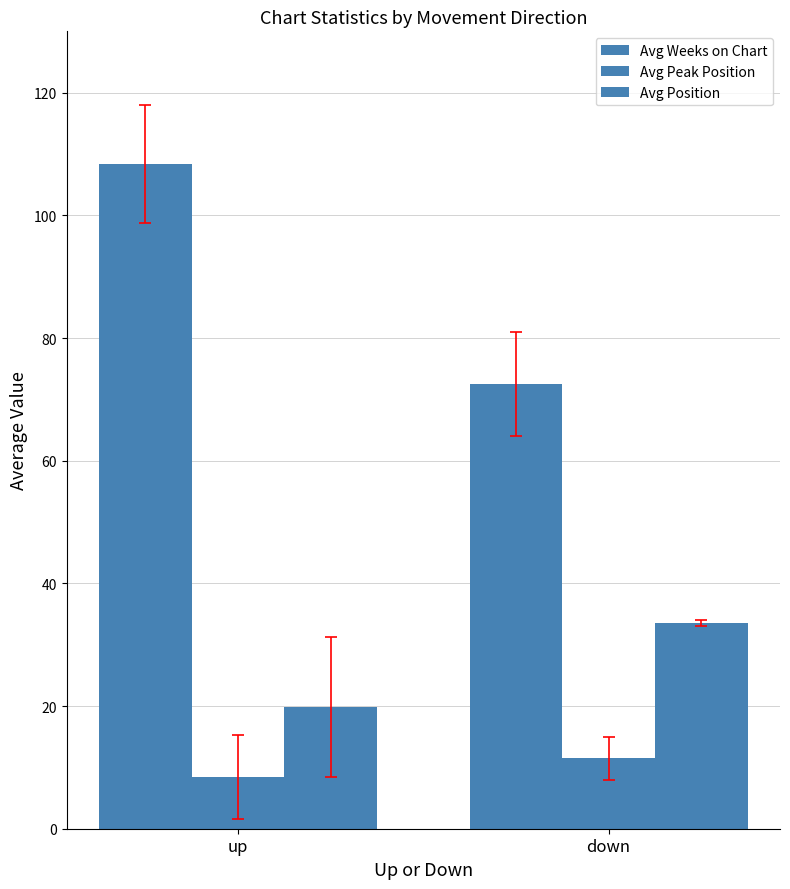

What is the total value across all series at down?

117.5